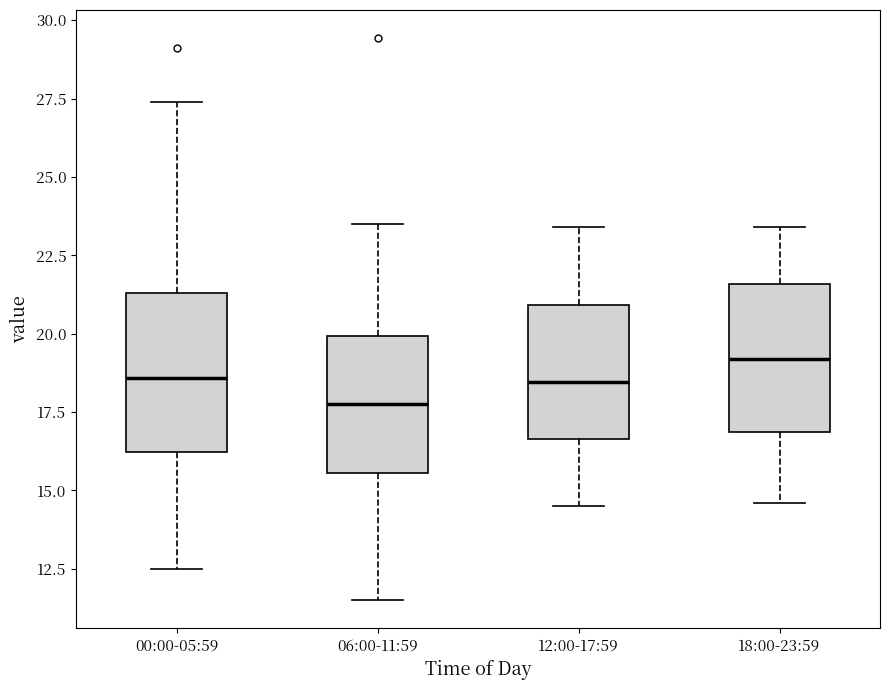

Reading left to right, read every box against the y-axis: the position of its median line, the range the box covers, and the ends of its whiskers. The values are not printed on the chart, so give them approximately, as read against the axis.

00:00-05:59: median 18.5, box 16.0 to 21.5, whiskers 12.5 to 27.5
06:00-11:59: median 18.0, box 15.5 to 20.0, whiskers 11.5 to 23.5
12:00-17:59: median 18.5, box 16.5 to 21.0, whiskers 14.5 to 23.5
18:00-23:59: median 19.0, box 17.0 to 21.5, whiskers 14.5 to 23.5